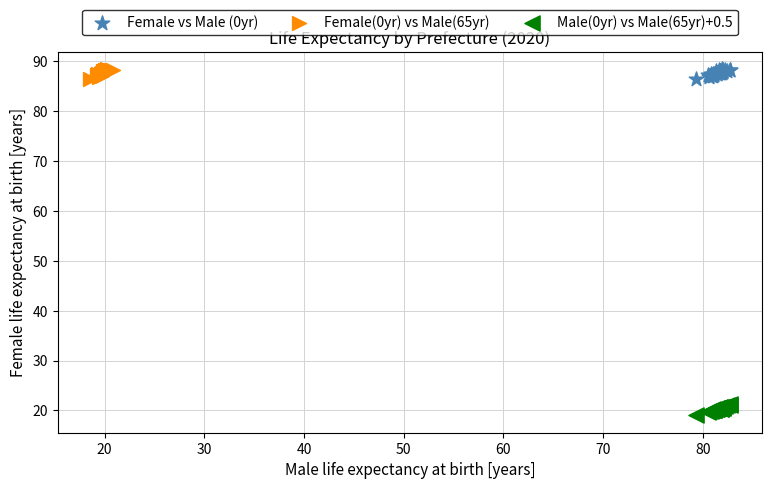

Which series reaches the minimum Y coordinate?

Male(0yr) vs Male(65yr)+0.5